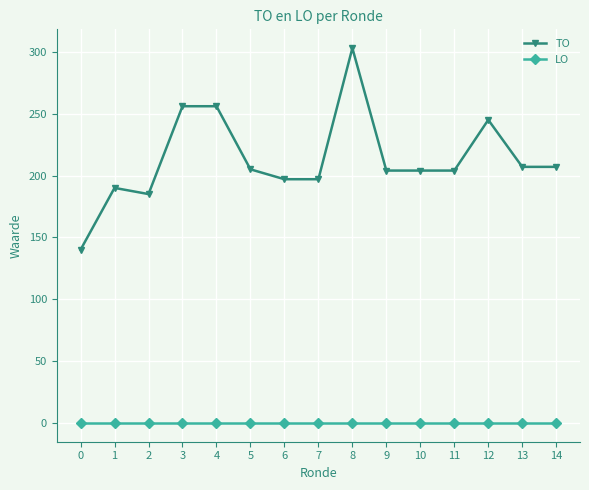

True or false: LO and TO cross at least once.

False